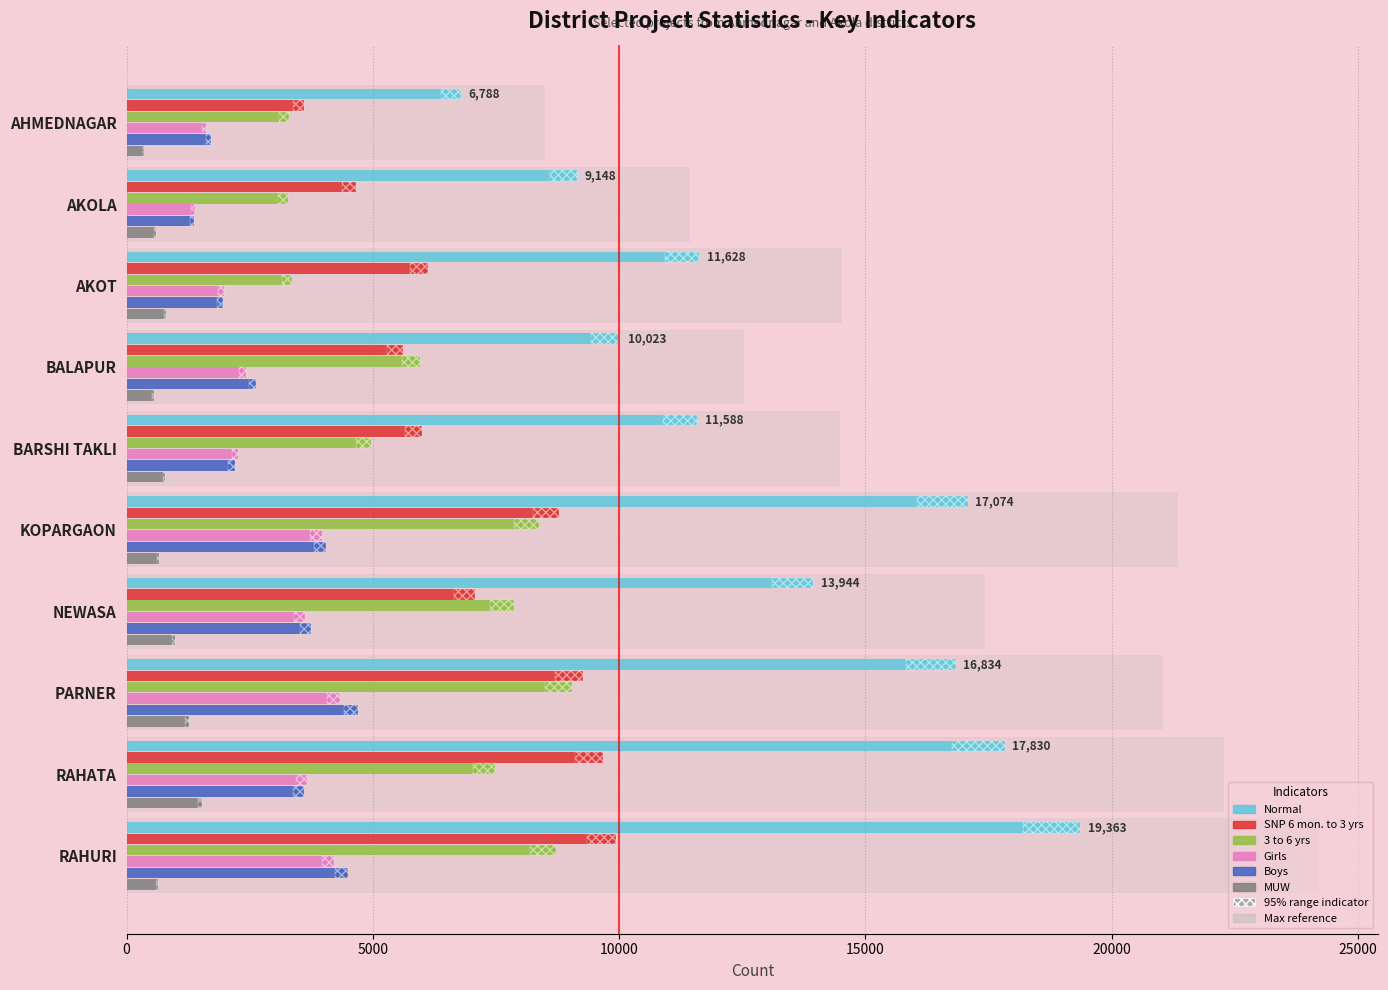

What is the total value across all series at RAHATA?

43788